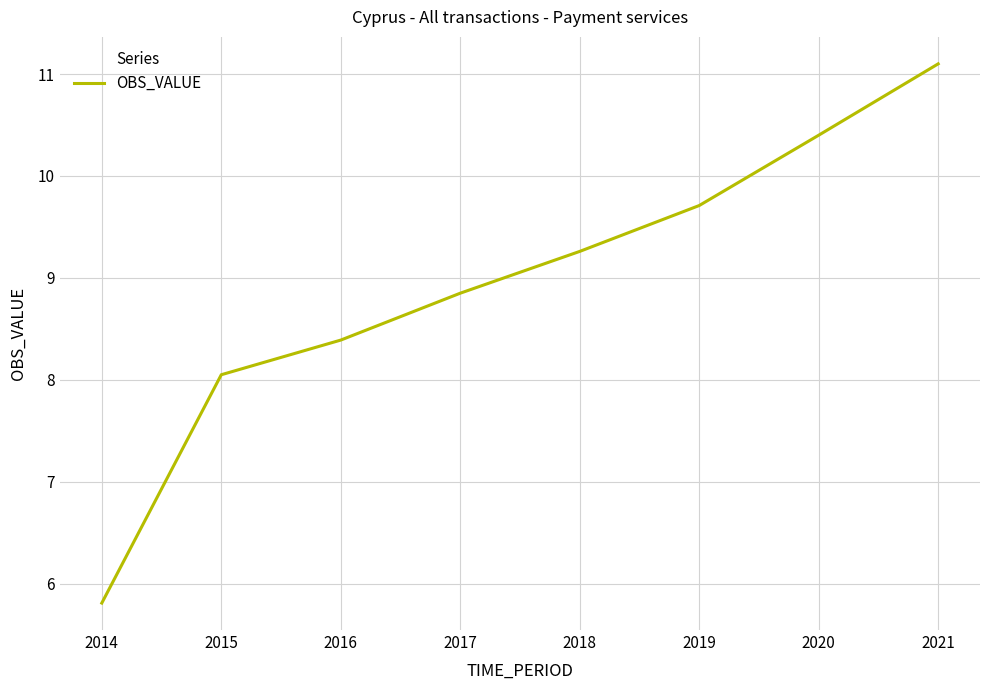

What is the sum of the values at 2019 and 2017?

18.6